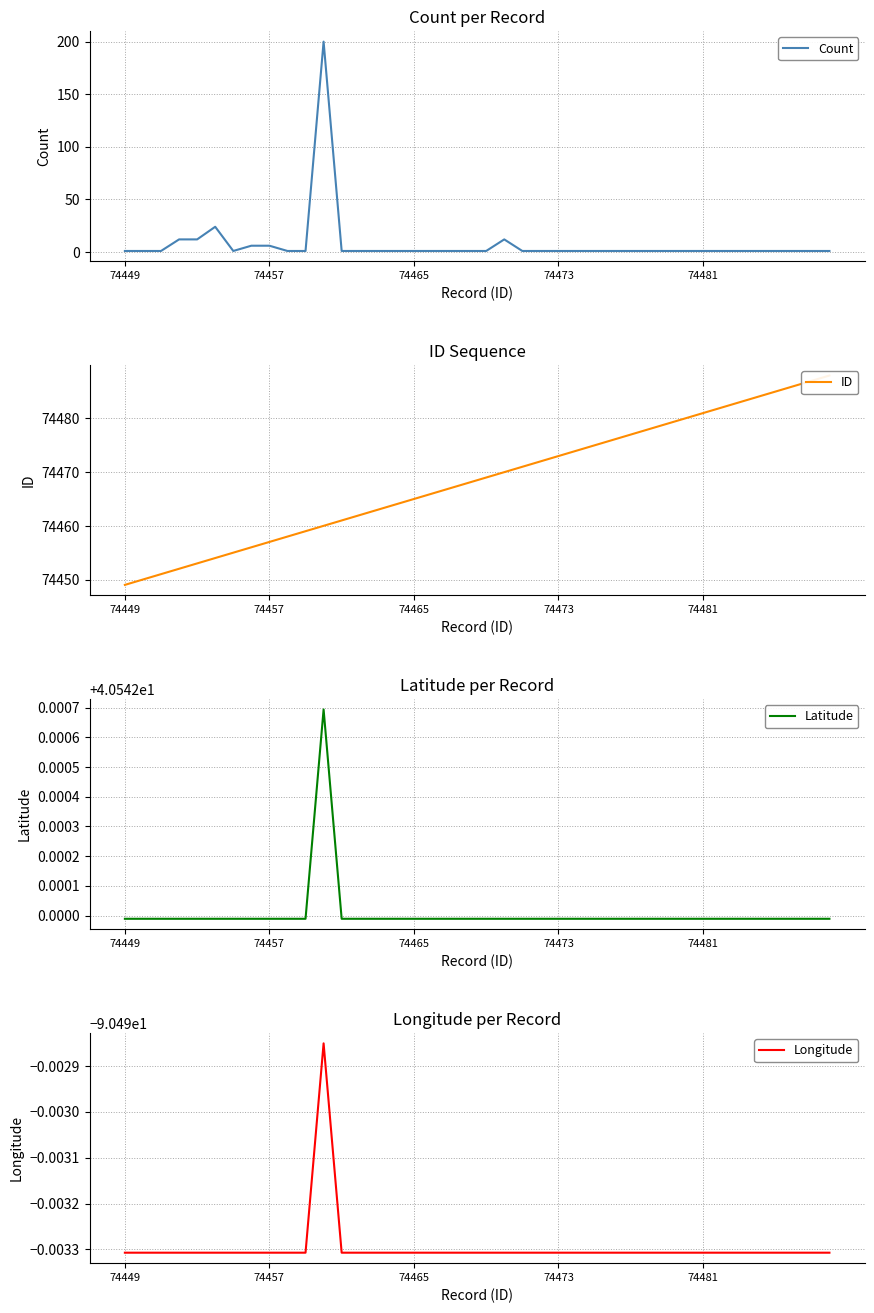

What is the maximum value for Count?

200